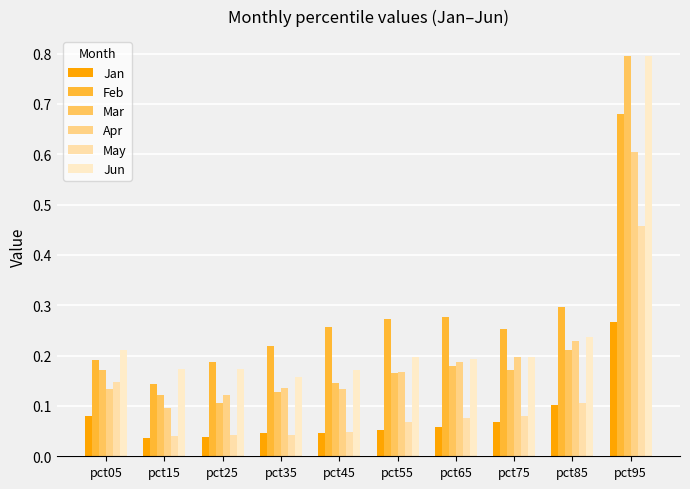

Which series has the largest range (max minus min)?

Mar